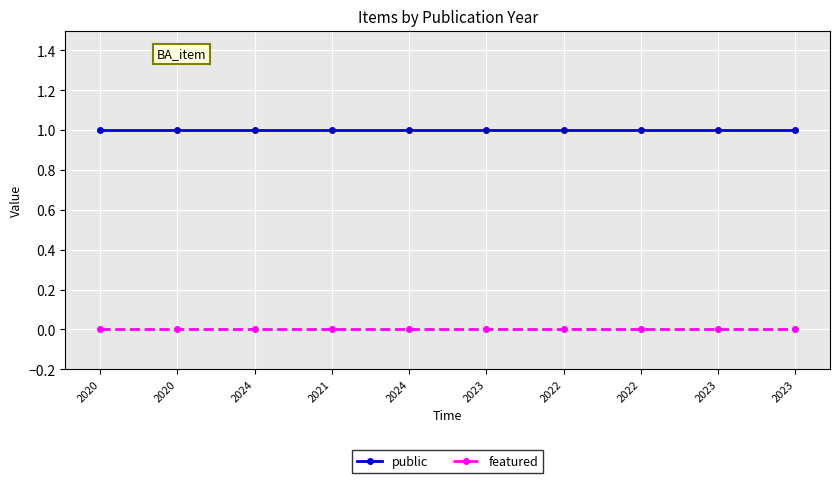

What is the sum of all public values?

10